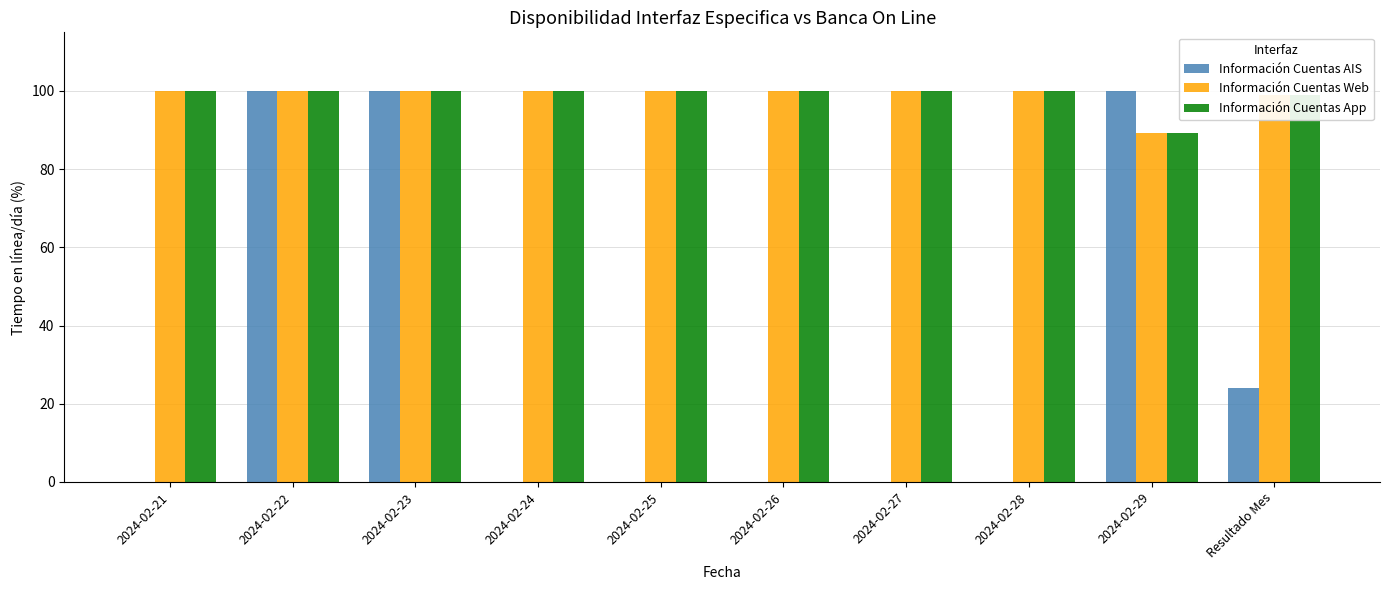

The Información Cuentas Web series shows 32.8 at 2024-02-29. True or false?

False